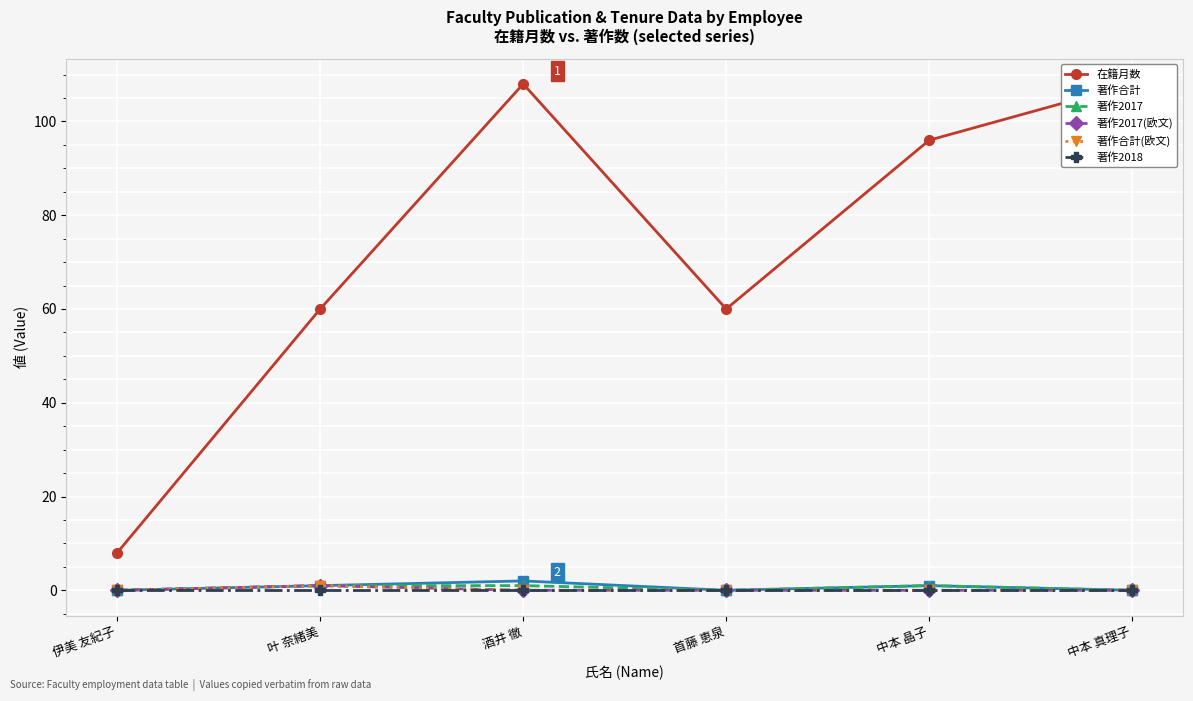

List the series in order of their peak value, highest first.

在籍月数, 著作合計, 著作2017, 著作2017(欧文), 著作合計(欧文), 著作2018